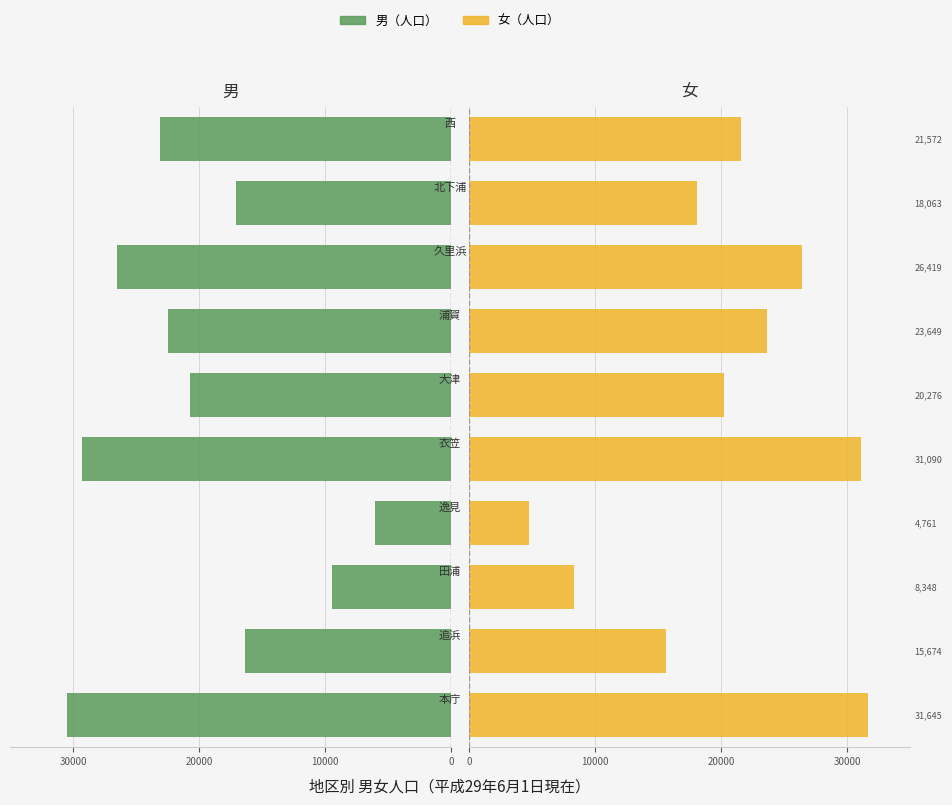

Which series changed the most between 0 and 7?

女（人口）